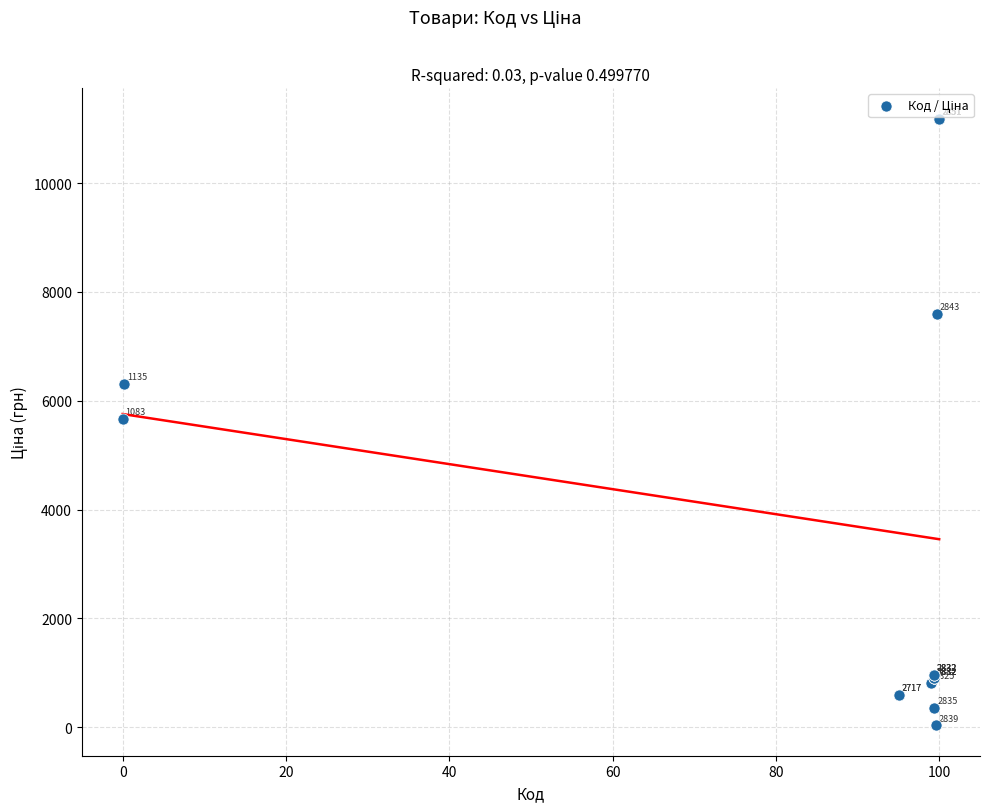

What Y value in the scatter plot is closest to 5610?

5673.8